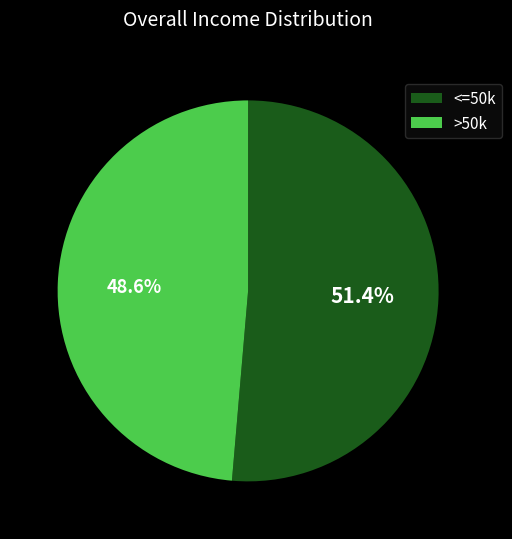

Rank the categories by value from highest to lowest.

<=50k, >50k